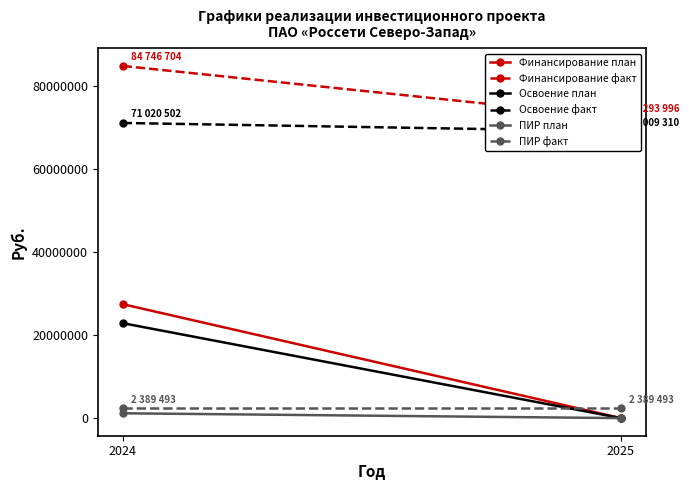

True or false: ПИР факт has a value of 1518421 at 2024.

False